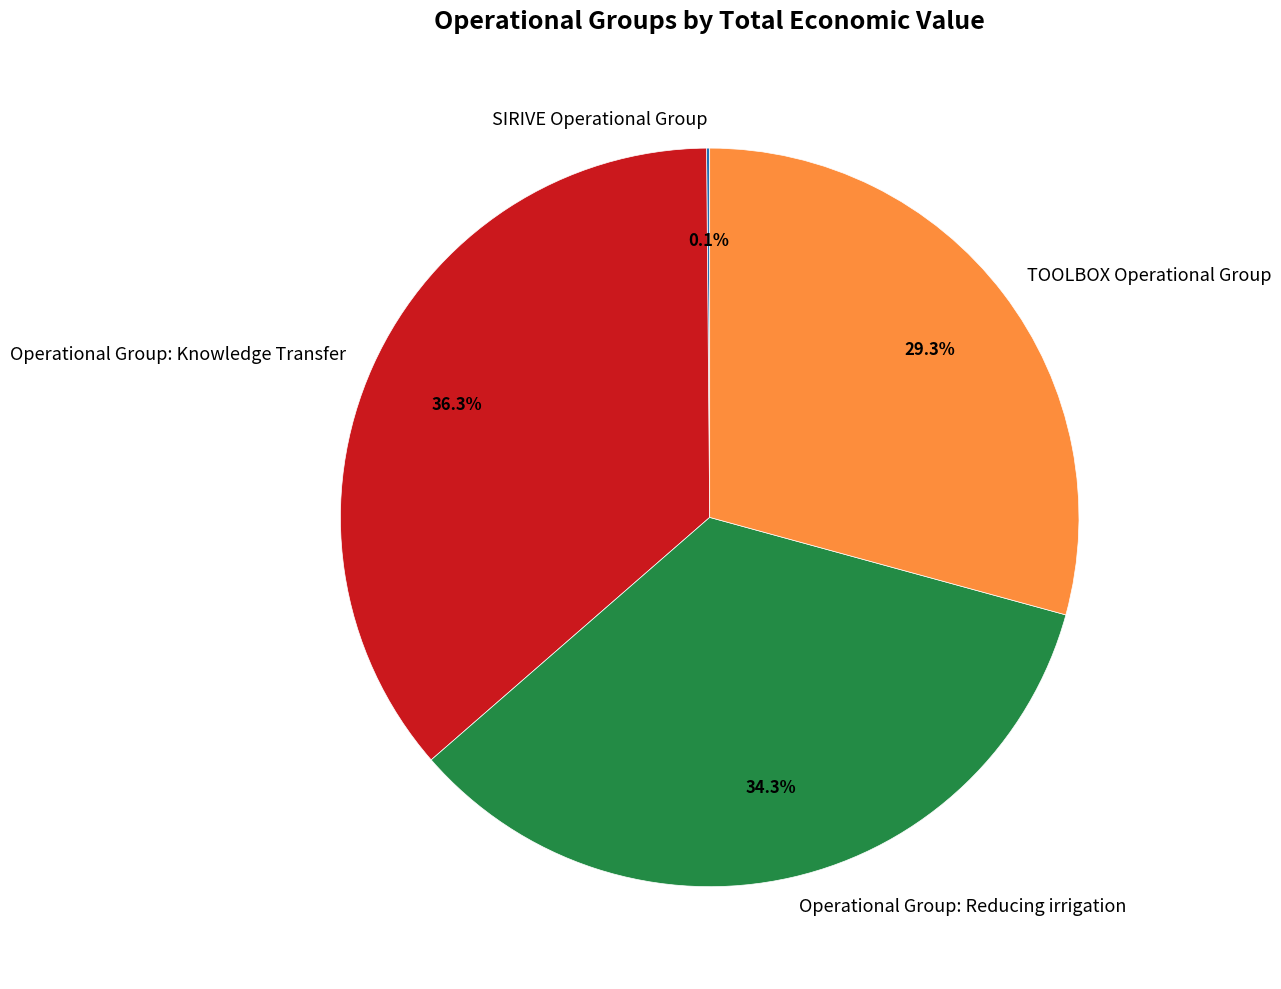

What is the largest slice in the pie chart?

Operational Group: Knowledge Transfer